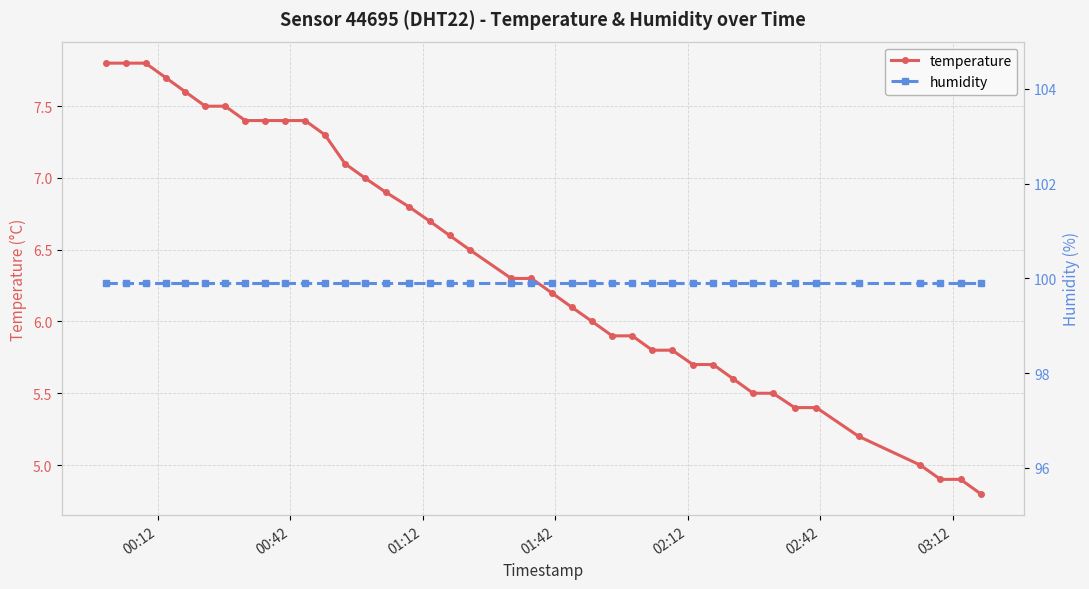

What is the value of the temperature point at the 20th from the left?

6.3